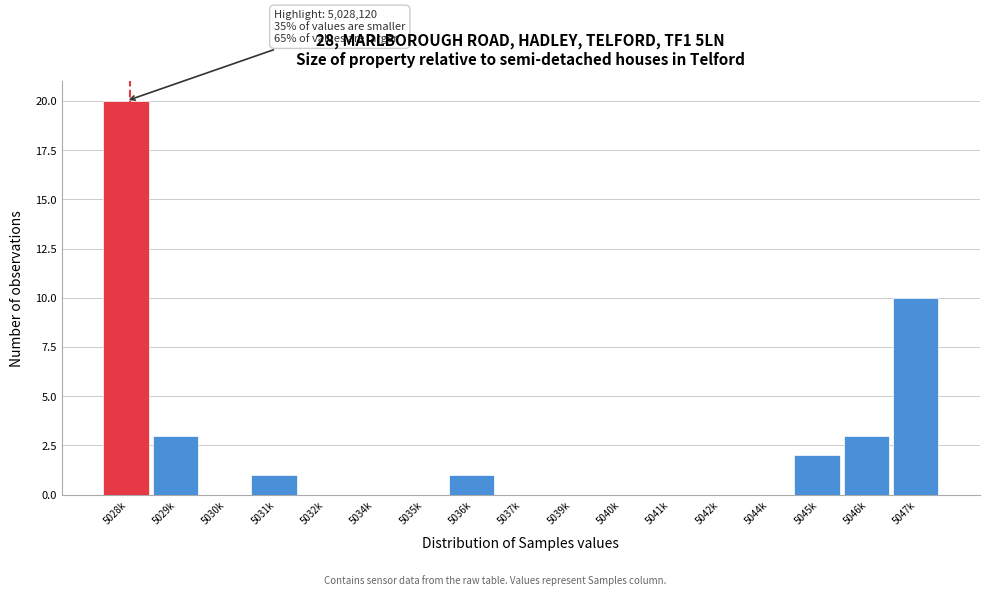

Reading left to right, extract all data points from this chart.

5028k=20	5029k=3	5030k=0	5031k=1	5032k=0	5034k=0	5035k=0	5036k=1	5037k=0	5039k=0	5040k=0	5041k=0	5042k=0	5044k=0	5045k=2	5046k=3	5047k=10